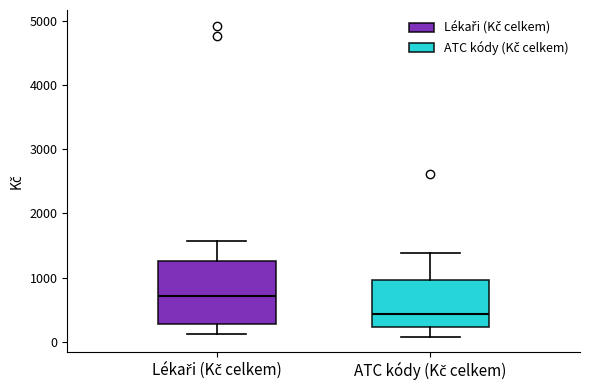

Reading left to right, read every box against the y-axis: the position of its median line, the range the box covers, and the ends of its whiskers. The values are not printed on the chart, so give them approximately, as read against the axis.

Lékaři (Kč celkem): median 700, box 300 to 1300, whiskers 100 to 1600
ATC kódy (Kč celkem): median 400, box 200 to 1000, whiskers 100 to 1400